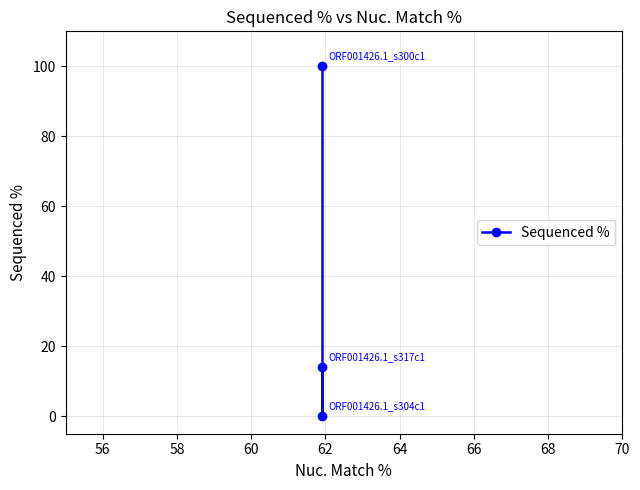

Count the values in the range 0 to 100.

3